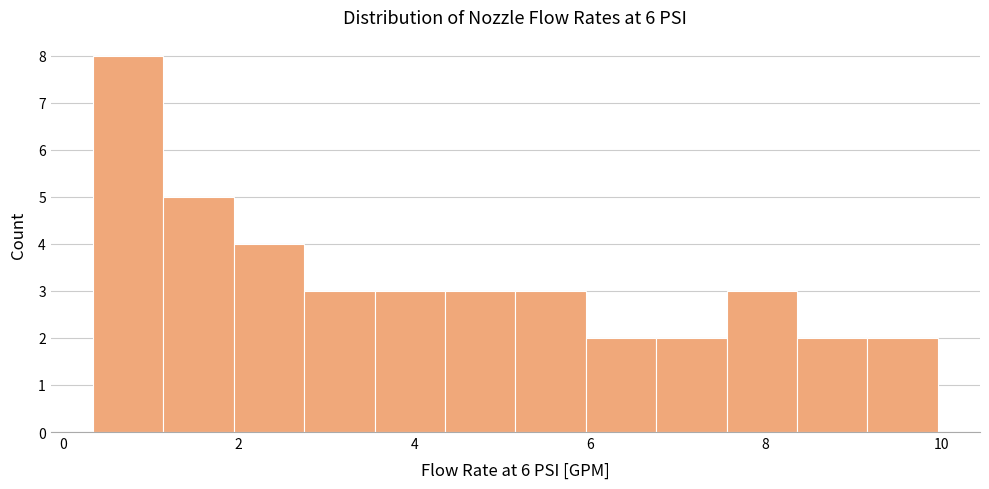

Reading left to right, transcribe this chart: for each bar, give the range it covers on the x-axis and its height. Neither the bar edges nor the heights are printed on the chart, so give them approximately, as read against the axes.

0.4 to 1.2: 8
1.2 to 2.0: 5
2.0 to 2.8: 4
2.8 to 3.6: 3
3.6 to 4.4: 3
4.4 to 5.2: 3
5.2 to 6.0: 3
6.0 to 6.8: 2
6.8 to 7.6: 2
7.6 to 8.4: 3
8.4 to 9.2: 2
9.2 to 10.0: 2